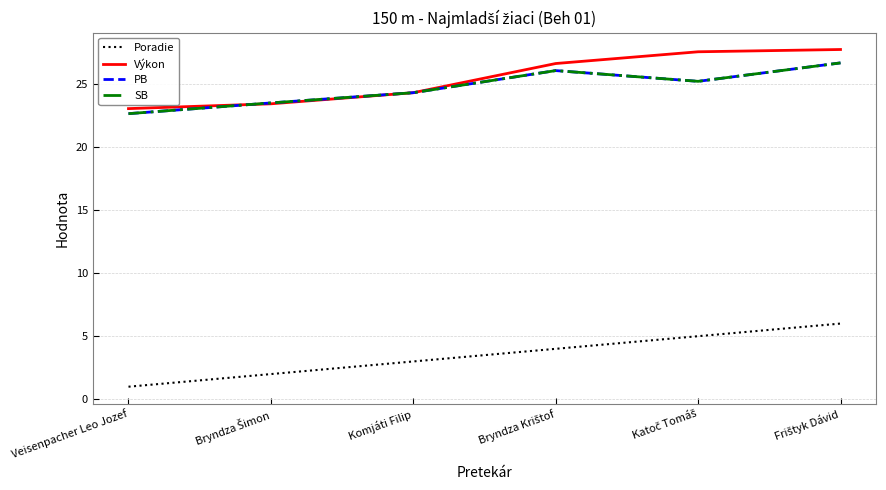

Is the value of Poradie at Bryndza Šimon greater than the value of Výkon at Frištyk Dávid?

No